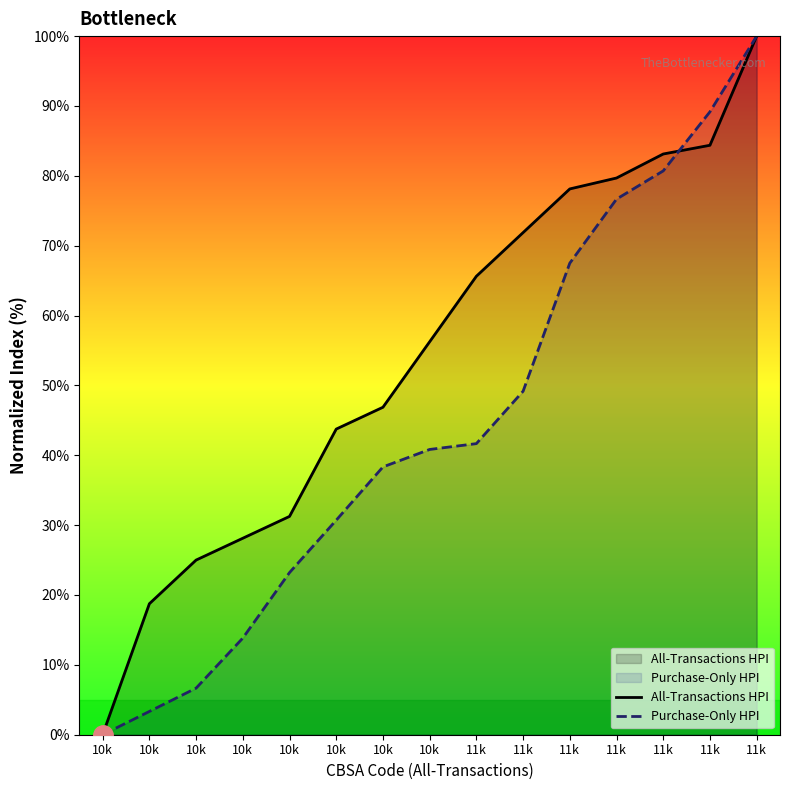

The Purchase-Only HPI series shows 22.4 at 11k. True or false?

False